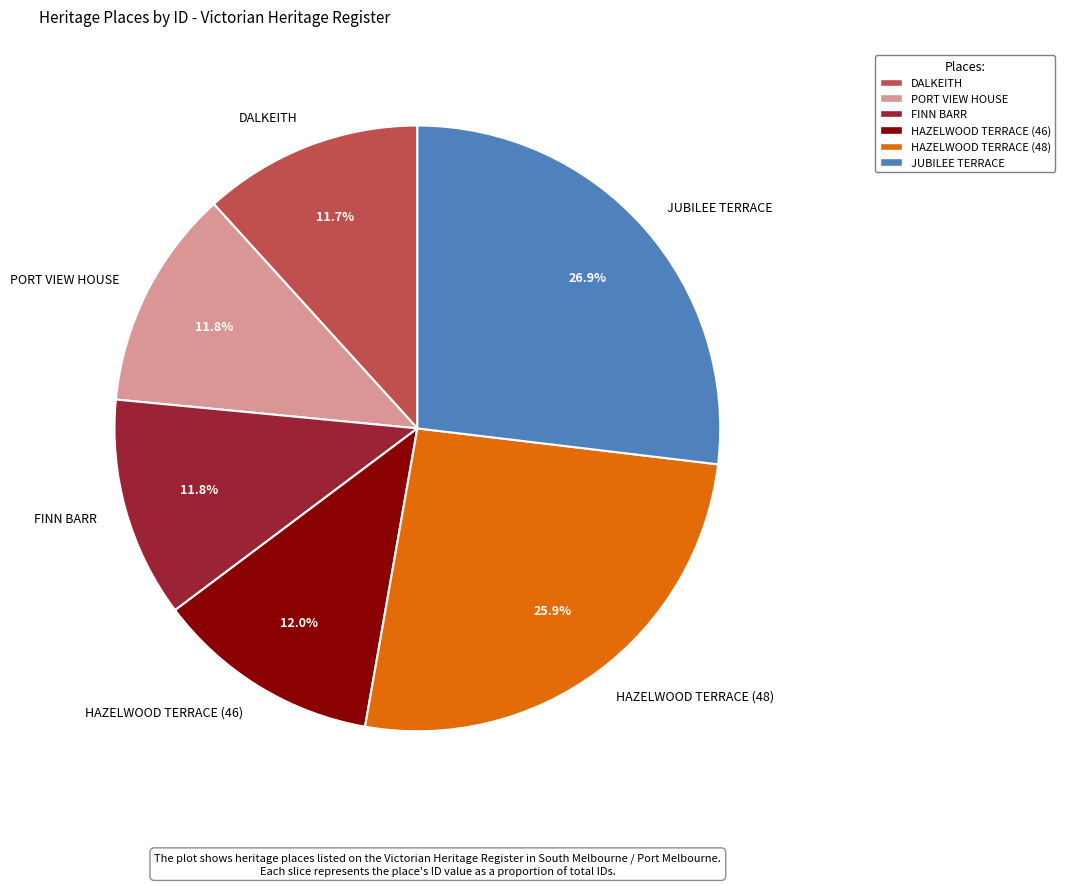

Combined, what portion of the pie is HAZELWOOD TERRACE (46) and DALKEITH?

23.7%